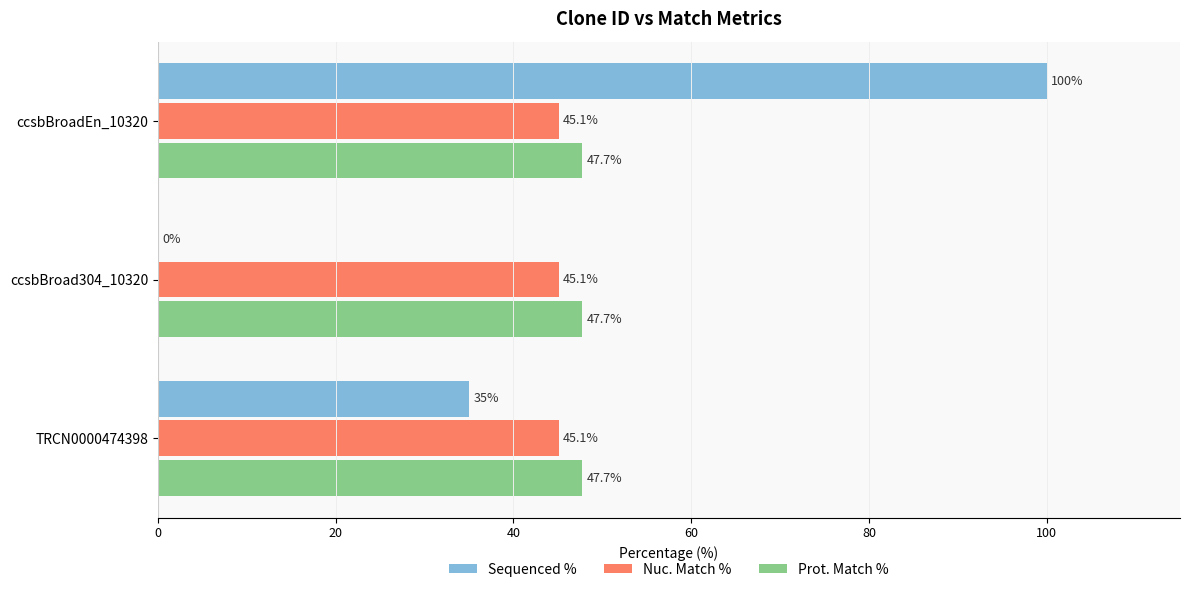

True or false: Prot. Match % has a value of 25.6 at ccsbBroadEn_10320.

False